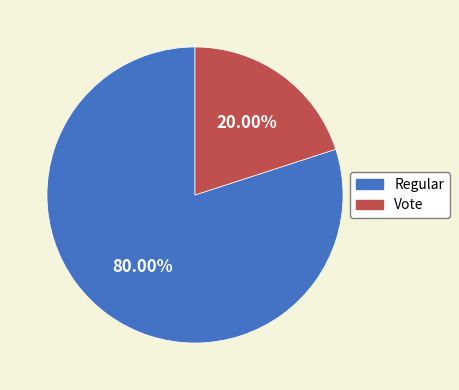

How many segments does this pie chart have?

2